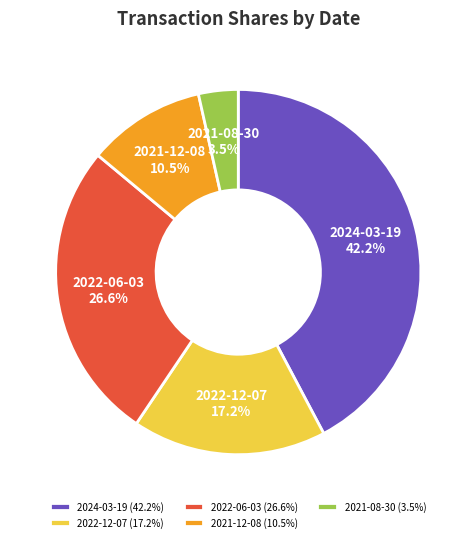

How many segments does this pie chart have?

5